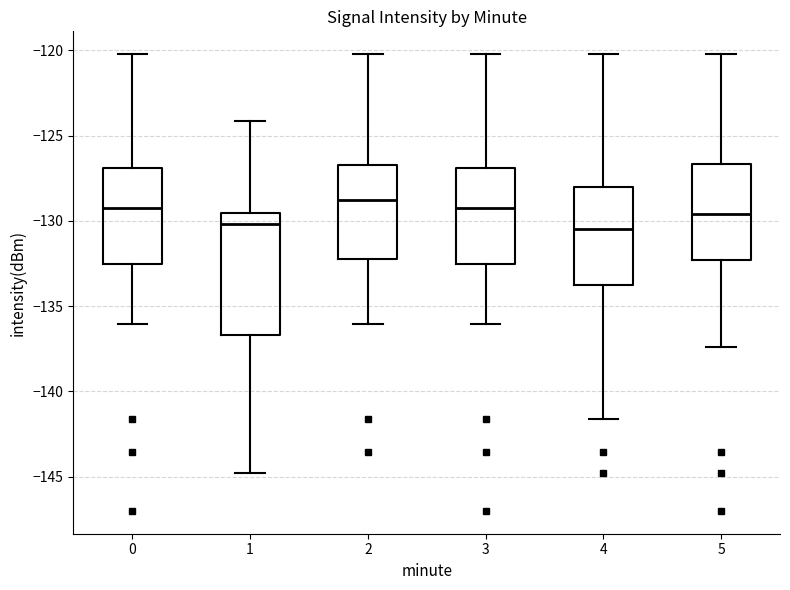

Reading left to right, read every box against the y-axis: the position of its median line, the range the box covers, and the ends of its whiskers. The values are not printed on the chart, so give them approximately, as read against the axis.

0: median -129.5, box -132.5 to -127.0, whiskers -136.0 to -120.0
1: median -130.0, box -136.5 to -129.5, whiskers -145.0 to -124.0
2: median -129.0, box -132.5 to -126.5, whiskers -136.0 to -120.0
3: median -129.5, box -132.5 to -127.0, whiskers -136.0 to -120.0
4: median -130.5, box -134.0 to -128.0, whiskers -141.5 to -120.0
5: median -129.5, box -132.5 to -126.5, whiskers -137.5 to -120.0